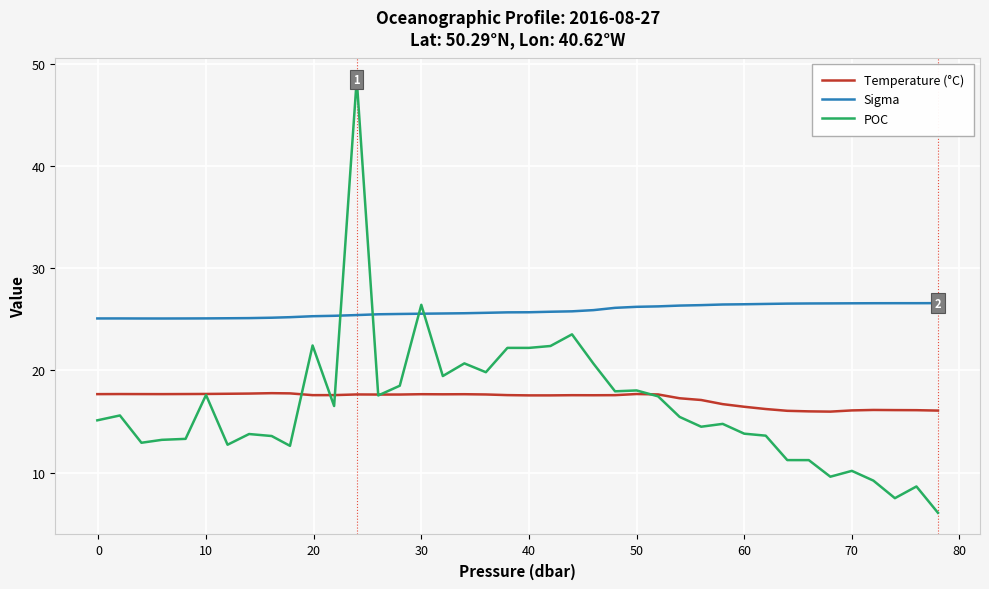

Which series has the largest total across all categories?

Sigma